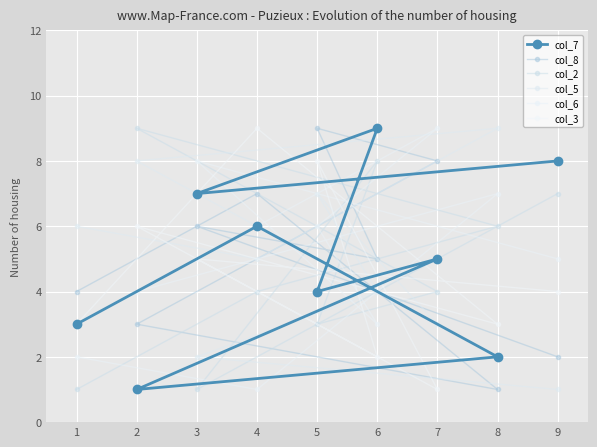

Which series ends up on top after the final intersection of col_3 and col_2?

col_2